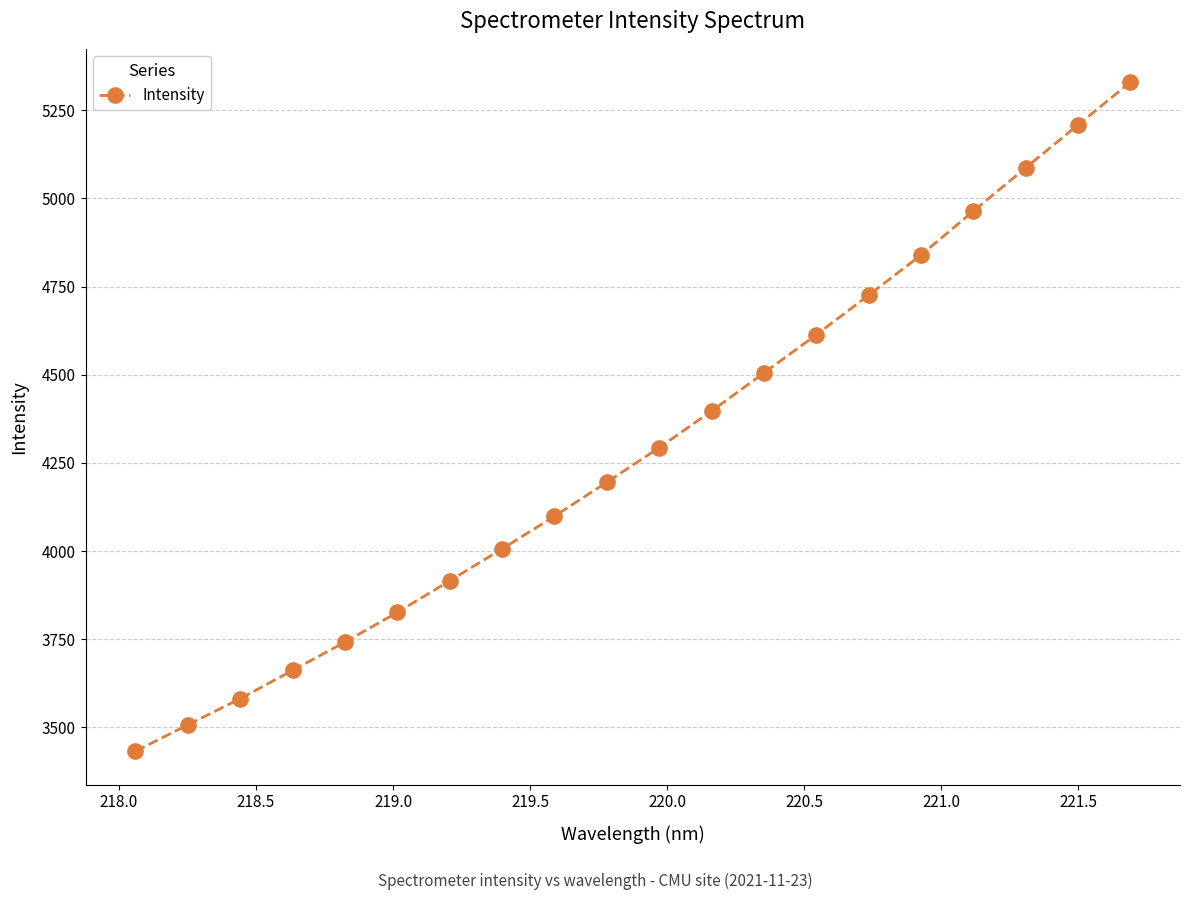

What is the value of the 16th point from the left?

4839.2